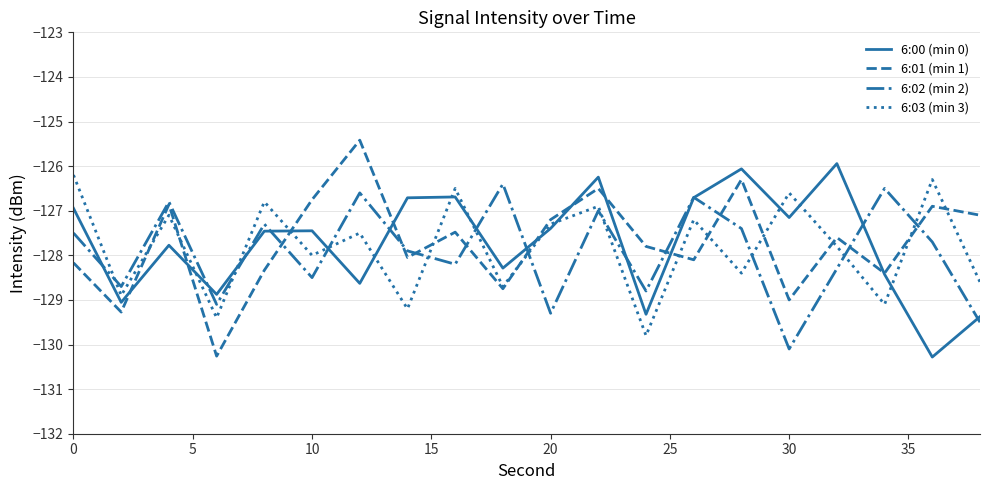

How many lines are shown in the chart?

4